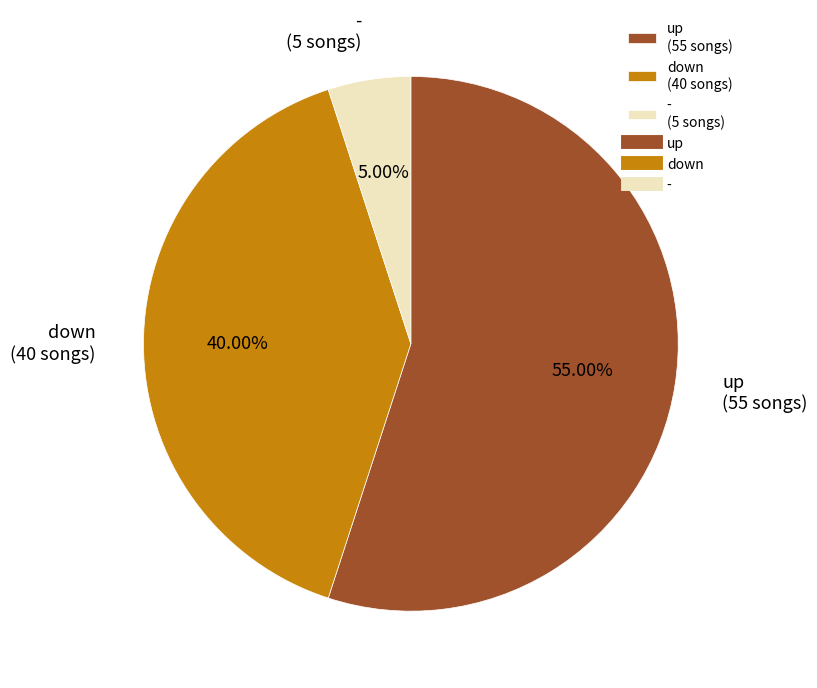

Rank the categories by value from highest to lowest.

up, down, -